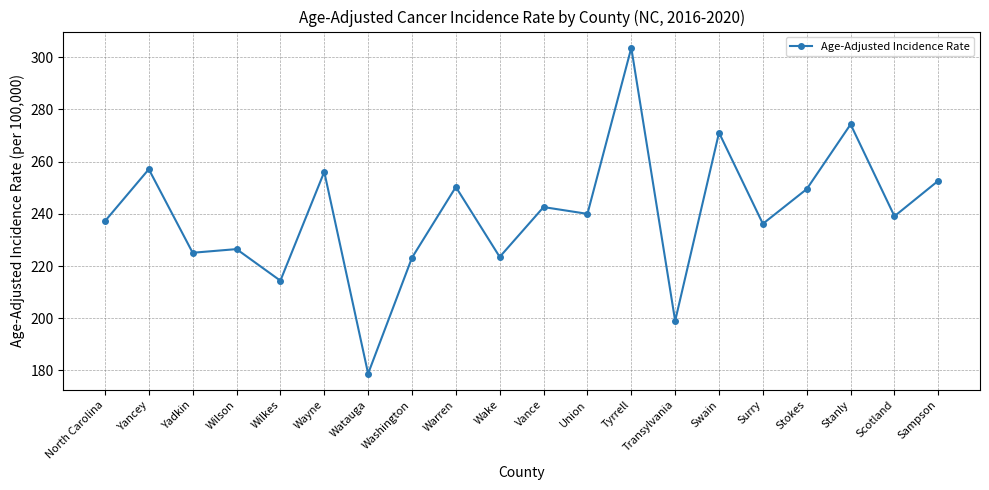

Is this an area chart (filled region under the line)?

No